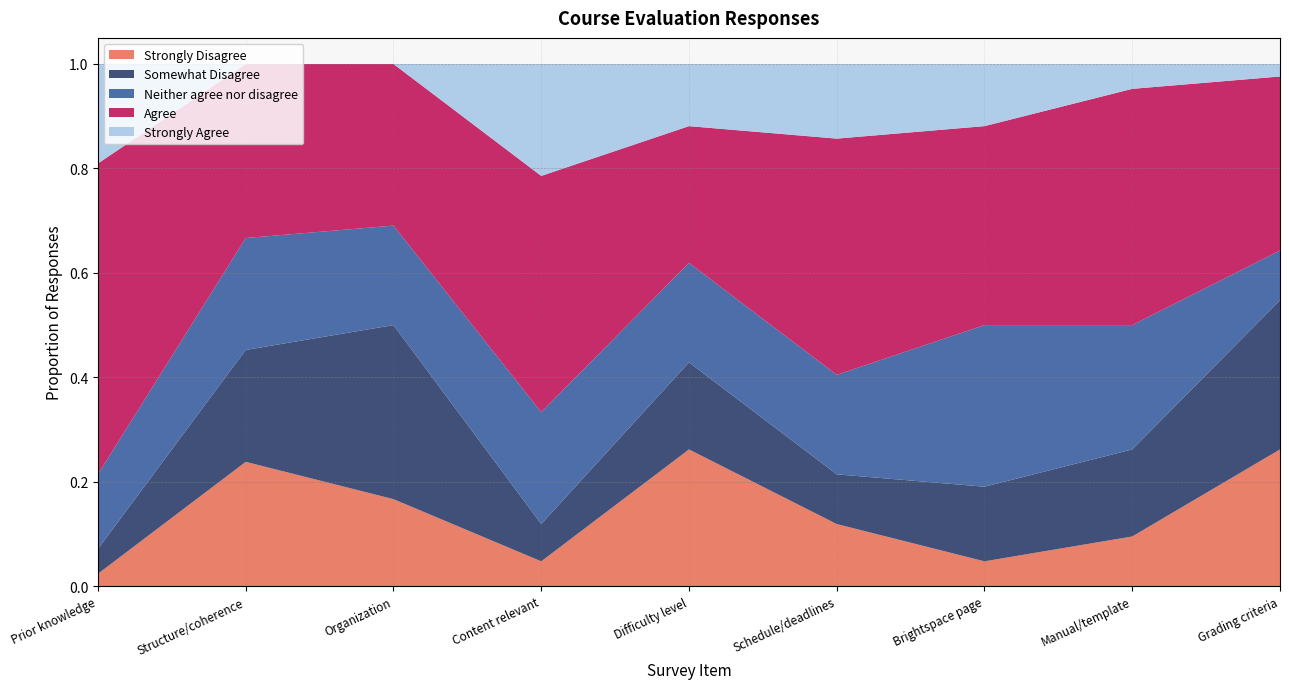

Reading right to left, list all the values displayed in this chart.

Strongly Disagree: Grading criteria=0.3	Manual/template=0.1	Brightspace page=0.0	Schedule/deadlines=0.1	Difficulty level=0.3	Content relevant=0.0	Organization=0.2	Structure/coherence=0.2	Prior knowledge=0.0
Somewhat Disagree: Grading criteria=0.3	Manual/template=0.2	Brightspace page=0.1	Schedule/deadlines=0.1	Difficulty level=0.2	Content relevant=0.1	Organization=0.3	Structure/coherence=0.2	Prior knowledge=0.0
Neither agree nor disagree: Grading criteria=0.1	Manual/template=0.2	Brightspace page=0.3	Schedule/deadlines=0.2	Difficulty level=0.2	Content relevant=0.2	Organization=0.2	Structure/coherence=0.2	Prior knowledge=0.1
Agree: Grading criteria=0.3	Manual/template=0.5	Brightspace page=0.4	Schedule/deadlines=0.5	Difficulty level=0.3	Content relevant=0.5	Organization=0.3	Structure/coherence=0.3	Prior knowledge=0.6
Strongly Agree: Grading criteria=0.0	Manual/template=0.0	Brightspace page=0.1	Schedule/deadlines=0.1	Difficulty level=0.1	Content relevant=0.2	Organization=0.0	Structure/coherence=0.0	Prior knowledge=0.2